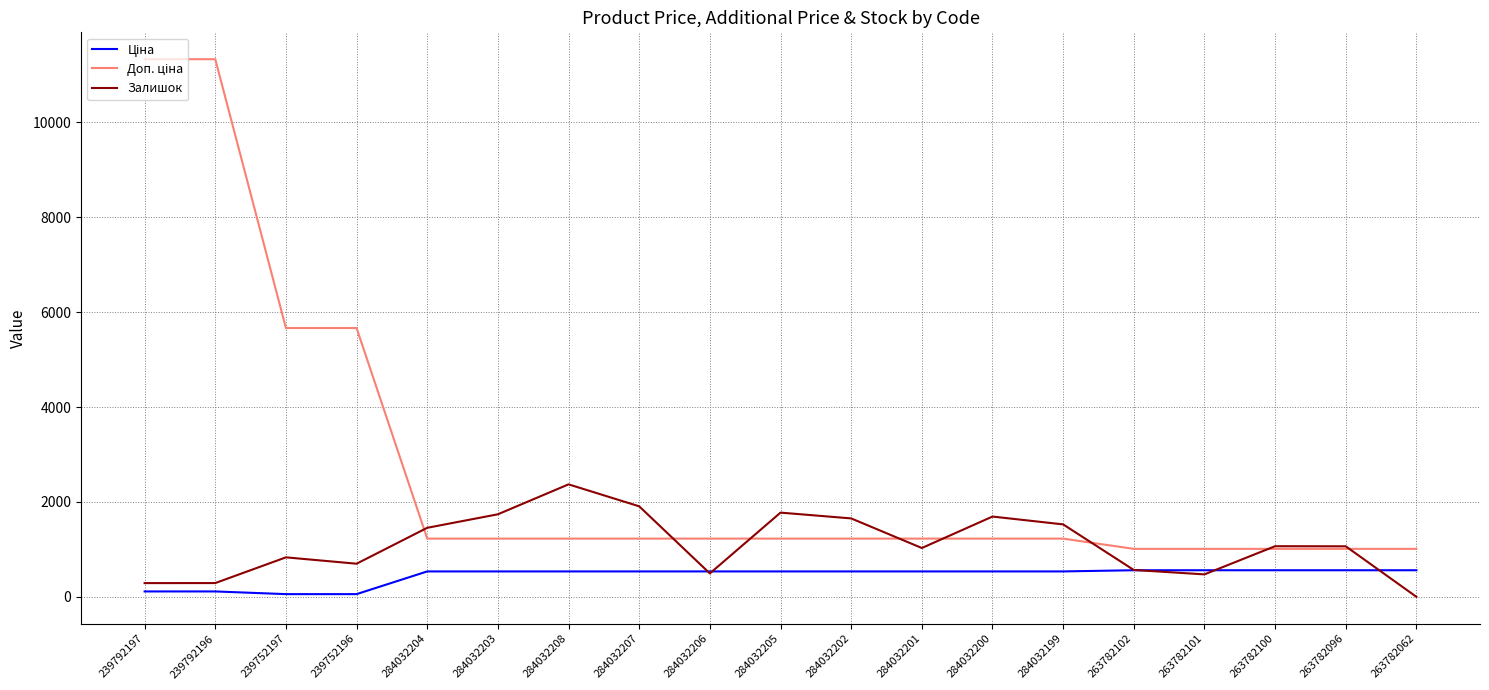

What is the total value across all series at 284032199?

3289.6